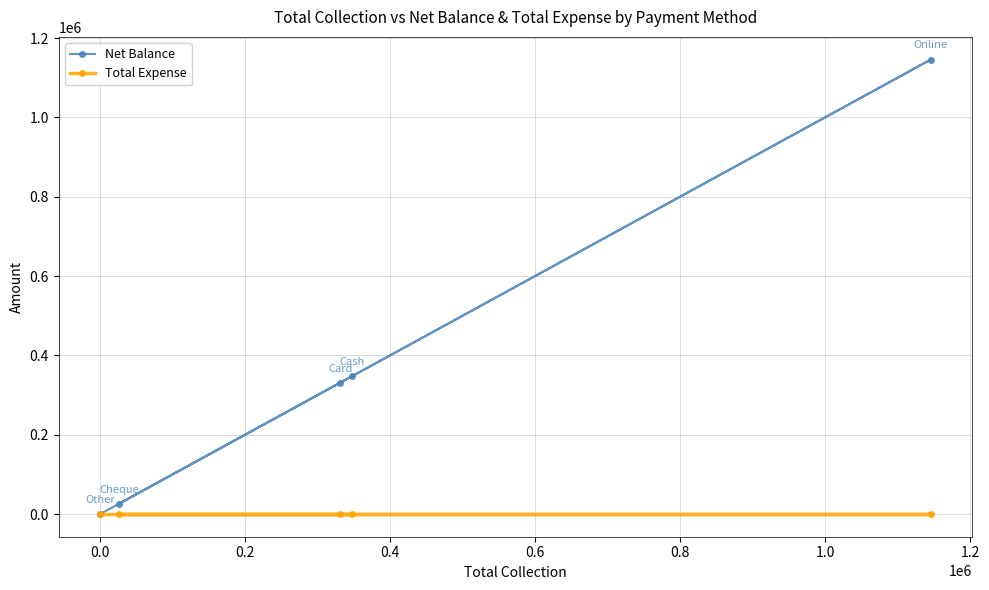

Does the chart display data point markers on the line(s)?

Yes